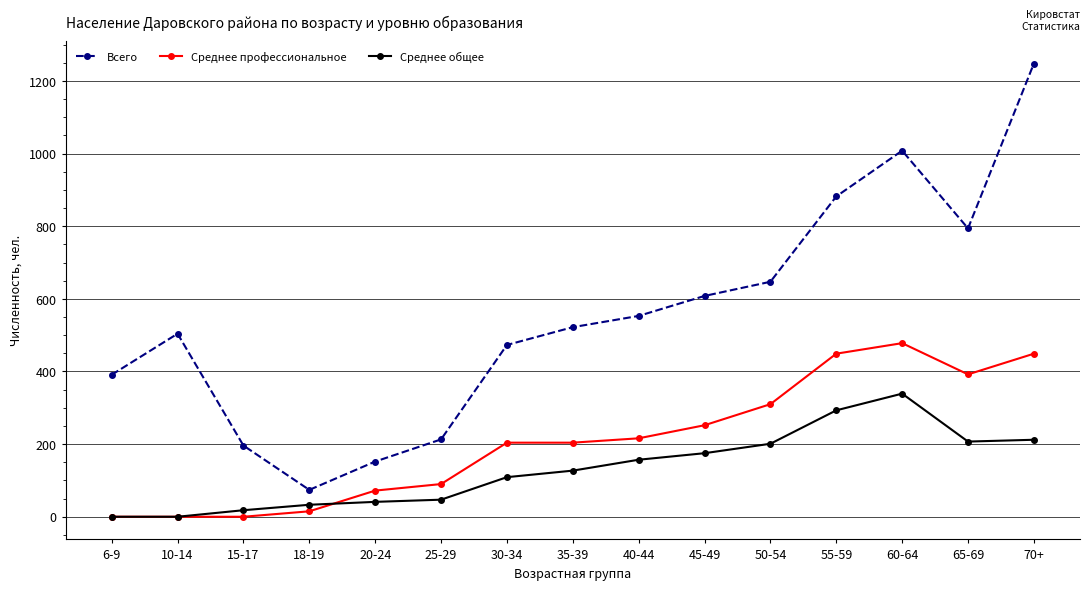

What is the difference between the highest and lowest values at 40-44?

396